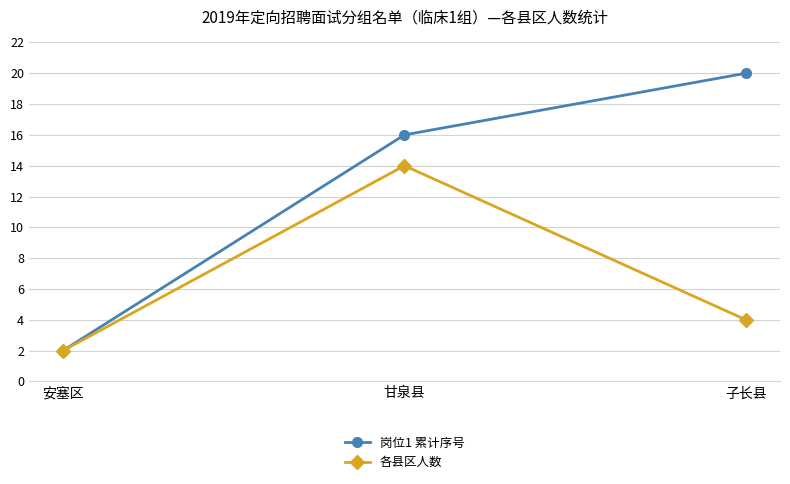

Is this an area chart (filled region under the line)?

No